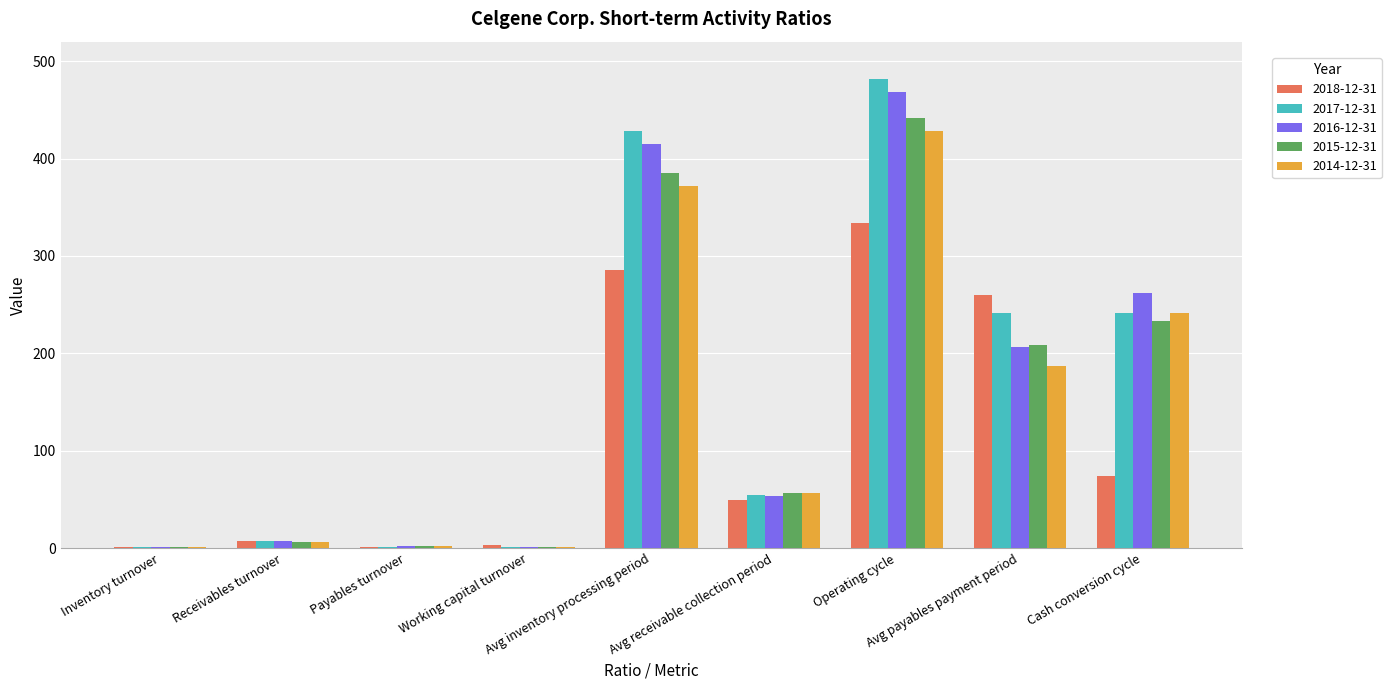

What is the maximum value shown in the chart?

482.0